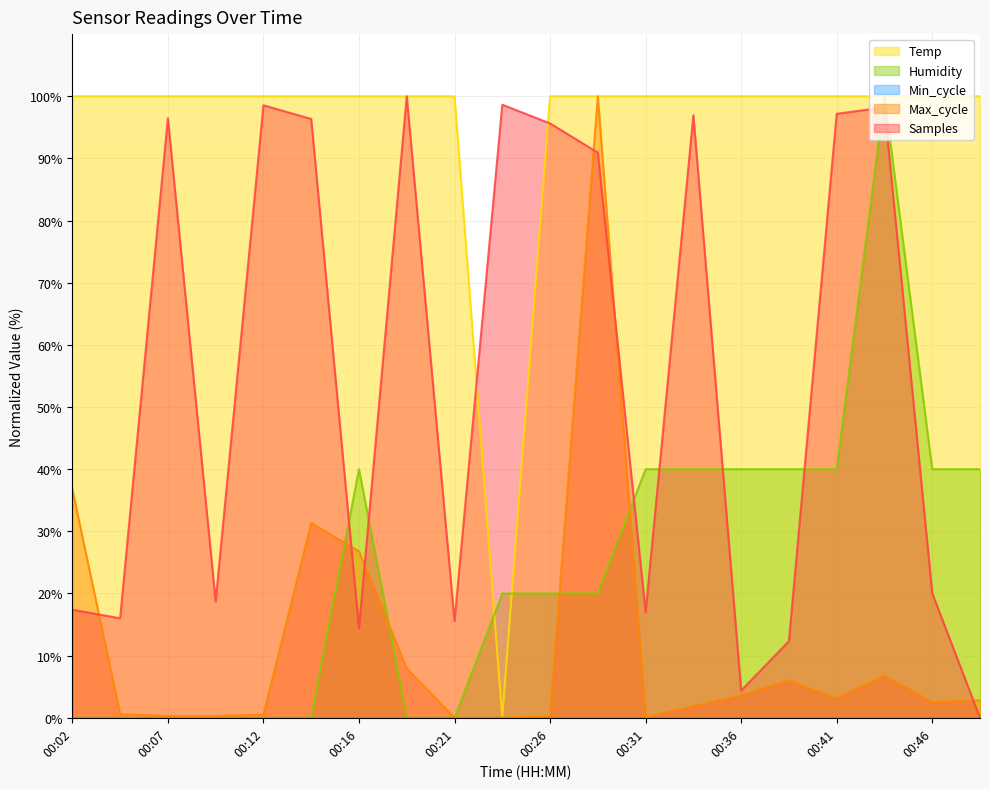

What is the value of the Temp point at the 7th from the left?

100.0